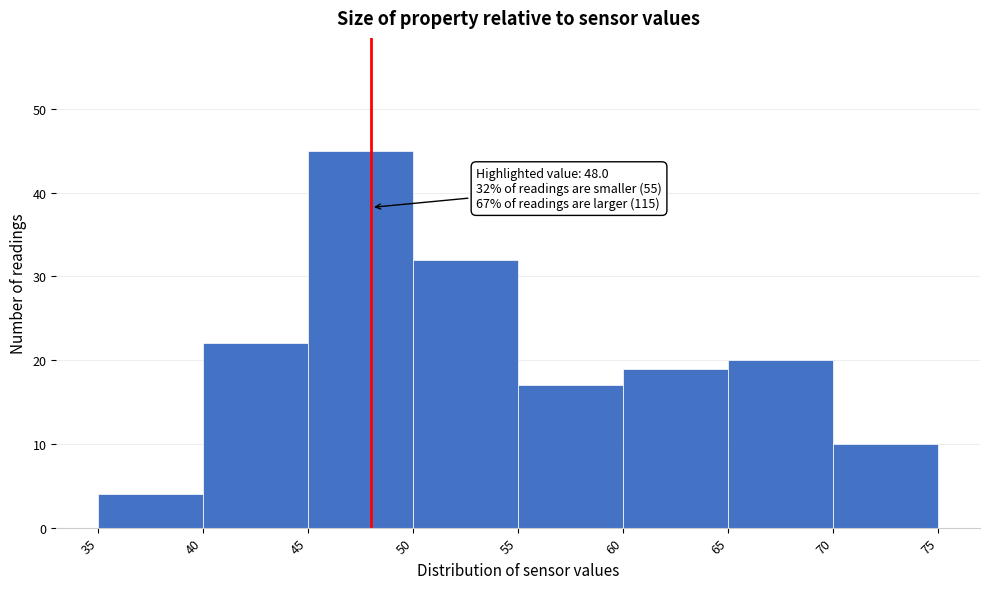

Which range on the x-axis has the tallest bar?

45 to 50